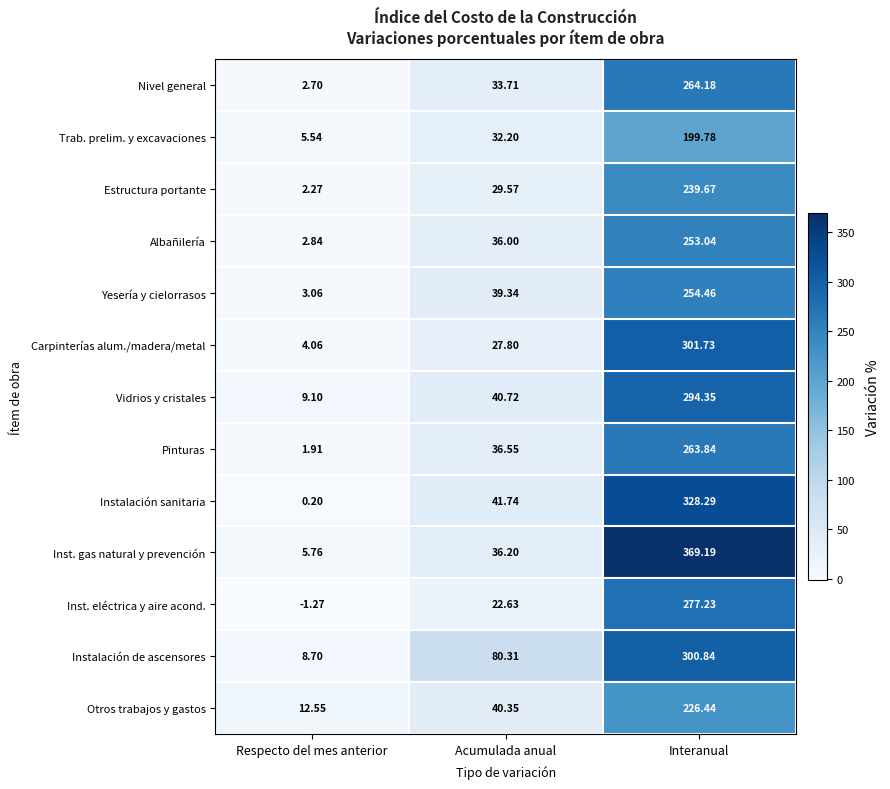

Rank the categories by Trab. prelim. y excavaciones value from highest to lowest.

Interanual, Acumulada anual, Respecto del mes anterior